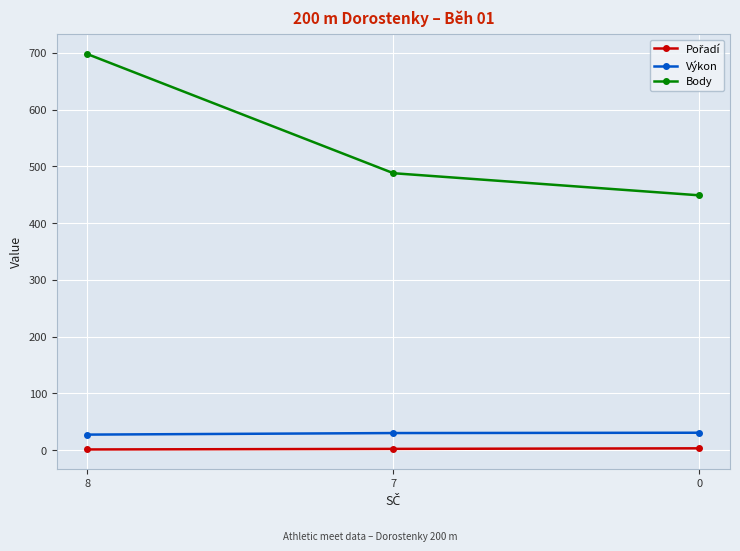

What is the minimum value for Body?

449.0